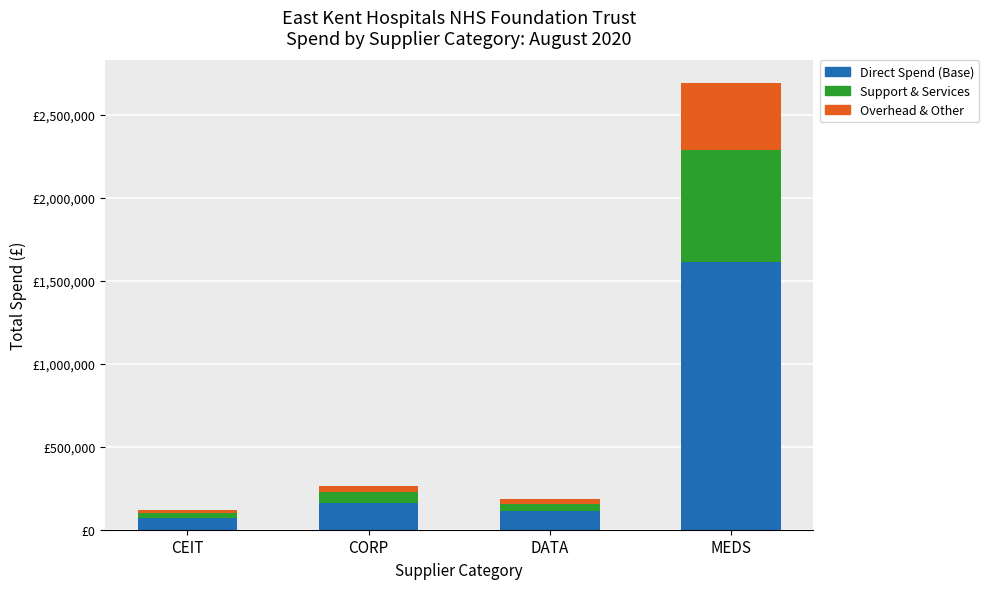

What is the approximate value of Overhead & Other at DATA?

27570.2